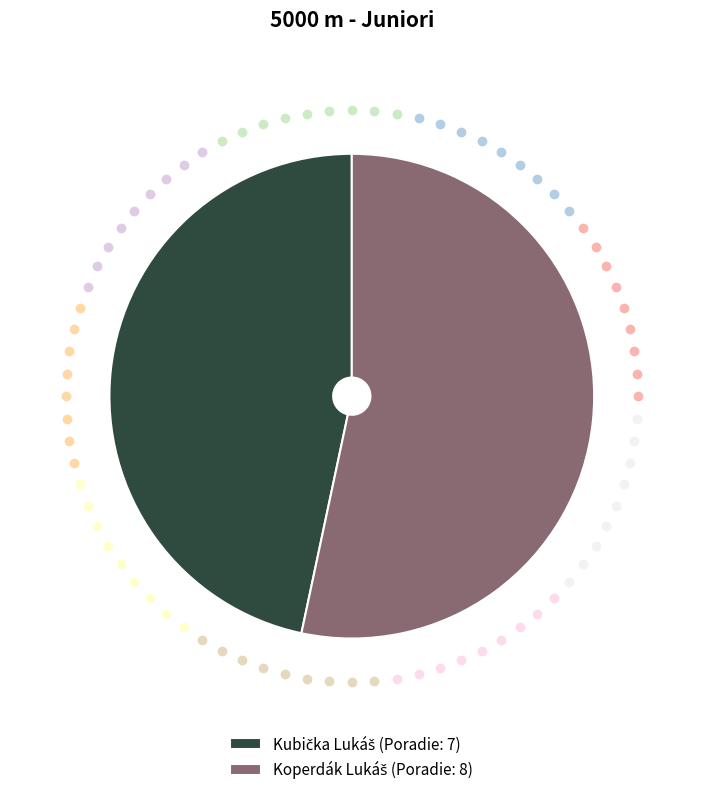

Does any single category account for the majority?

Yes